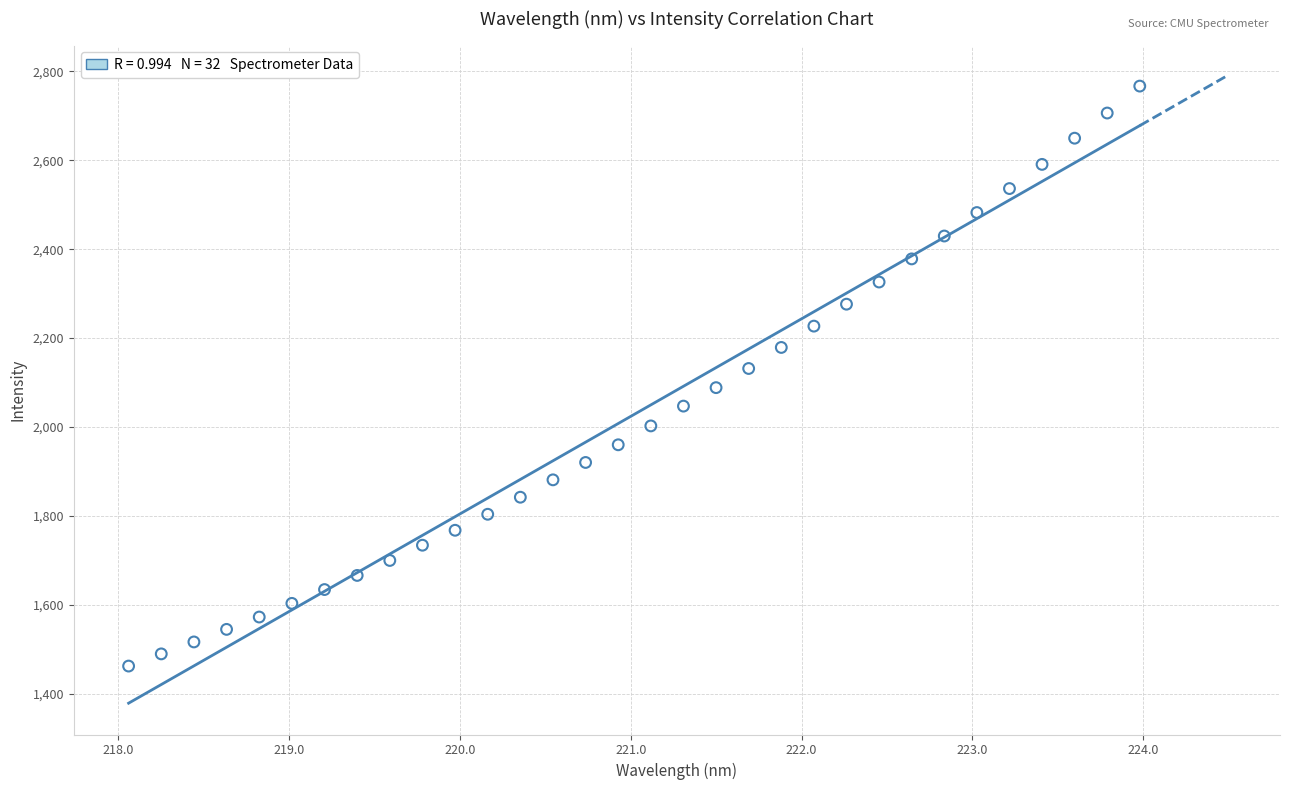

What is the range of Y values (max minus min)?

1305.1